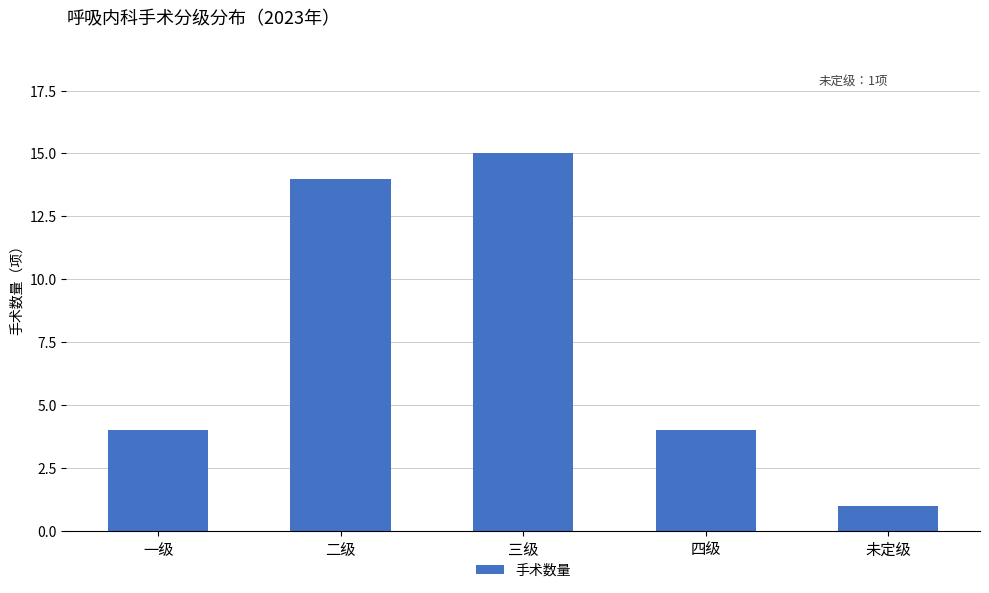

True or false: the data shows 2 at 未定级.

False